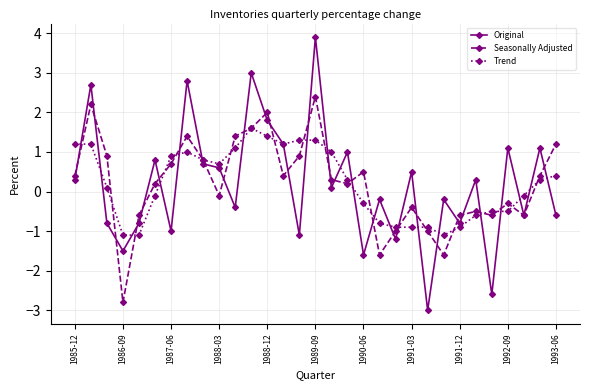

What is the minimum value for Seasonally Adjusted?

-2.8